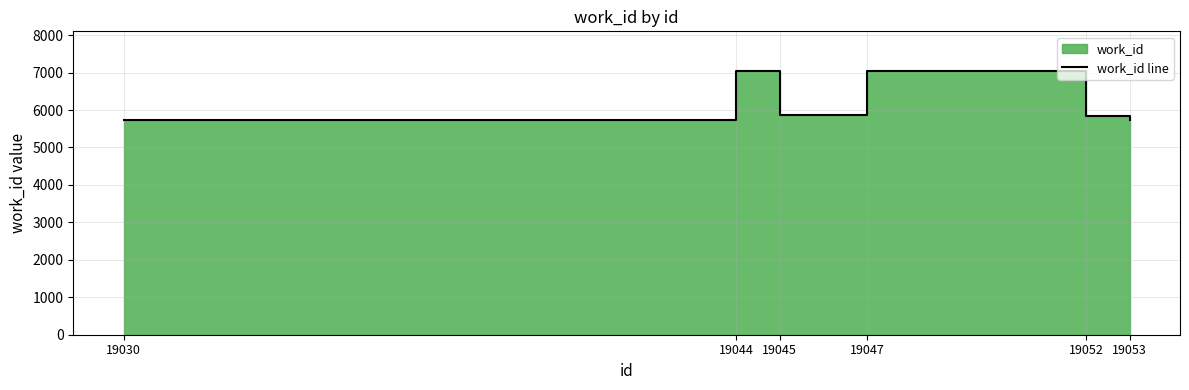

What is the value of the 5th point from the left?

5854